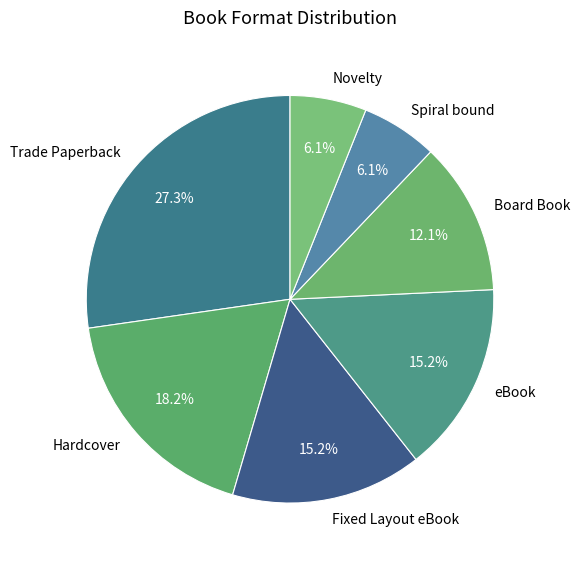

How many segments does this pie chart have?

7